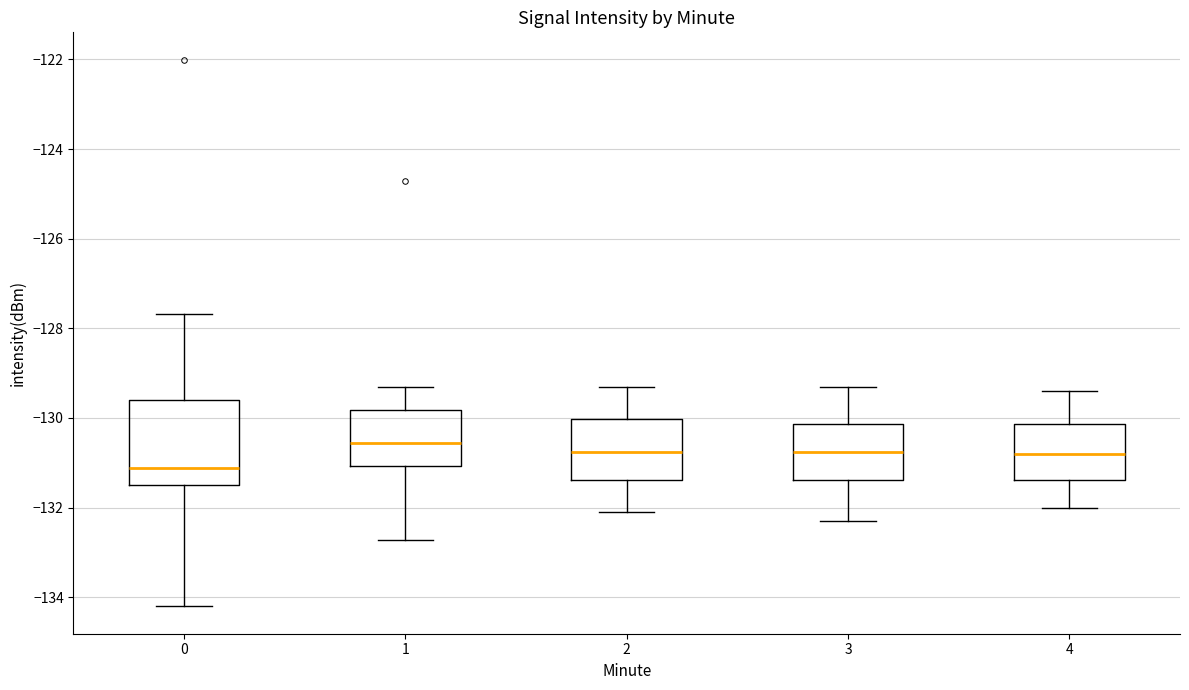

Comparing the boxes themselves (not the whiskers), which one is the tallest?

0